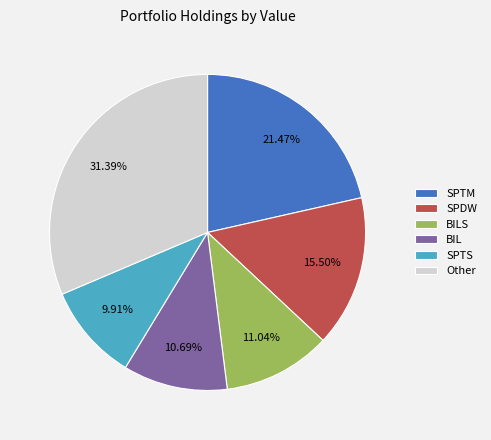

Does SPTM account for over 50% of the chart?

No